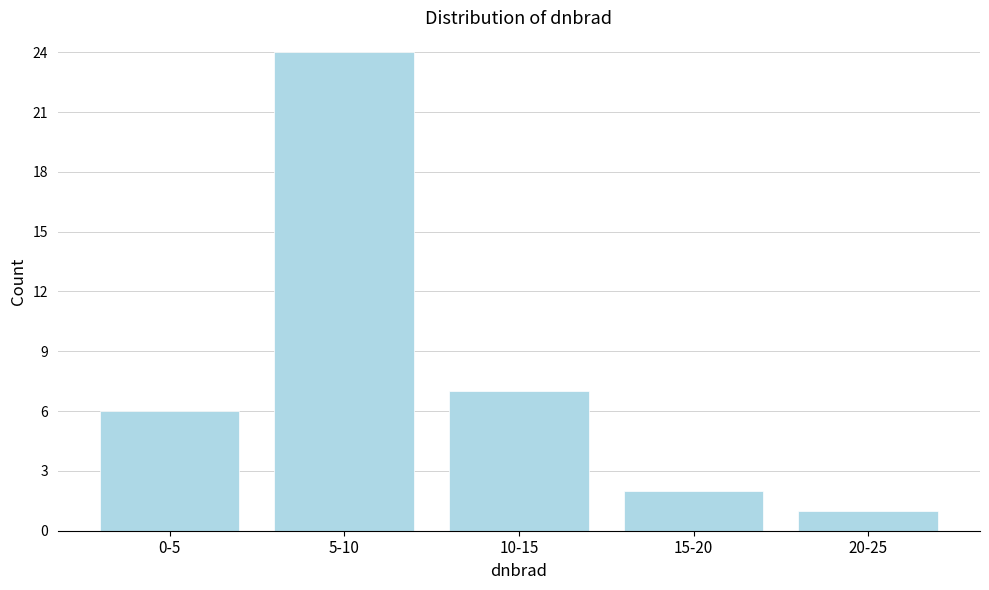

Reading left to right, transcribe all the data shown in this chart.

6	24	7	2	1